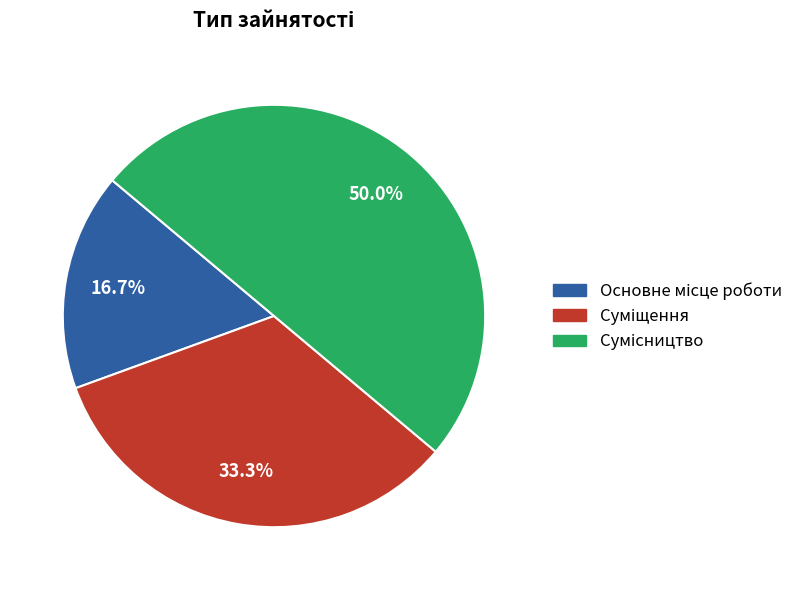

How many segments does this pie chart have?

3